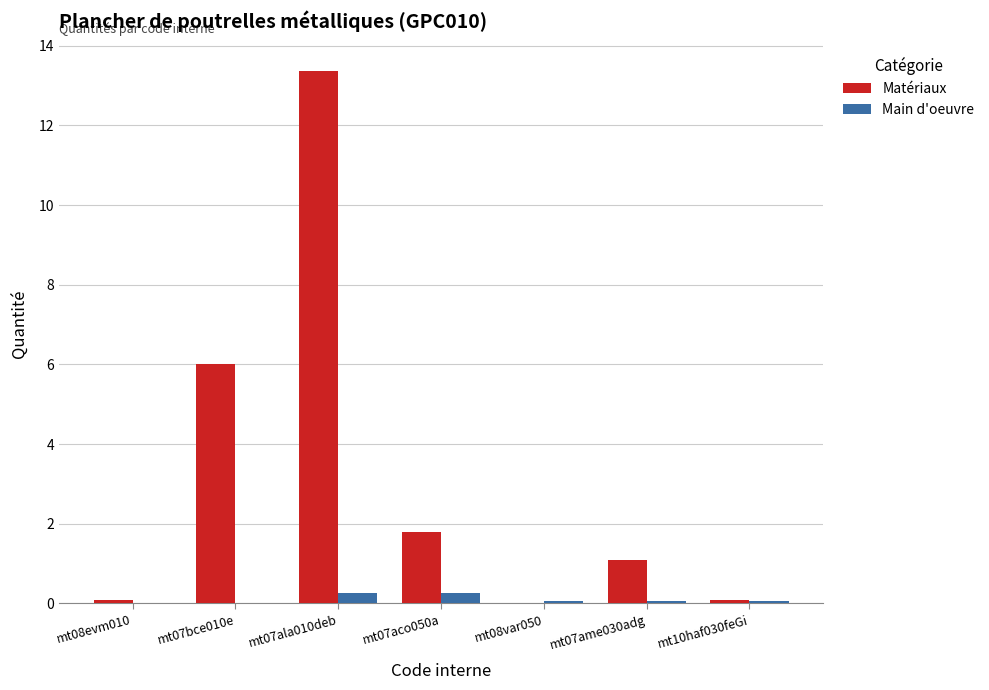

What are all the series names shown in the legend?

Matériaux, Main d'oeuvre